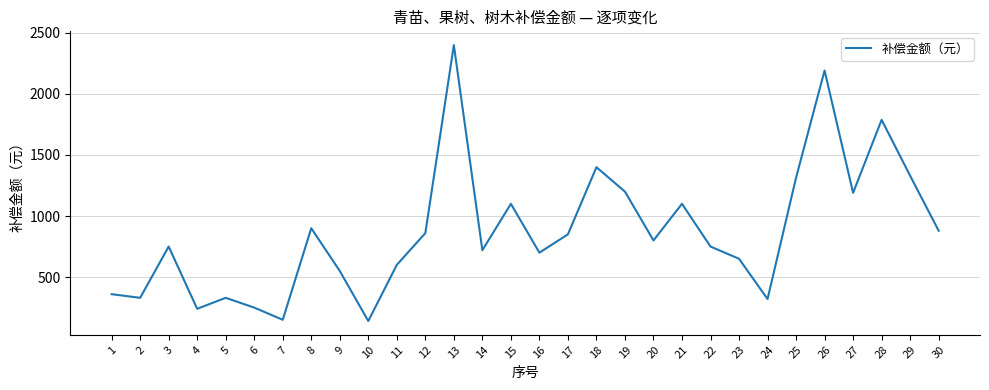

Read the value at 1, to the nearest 10.

360